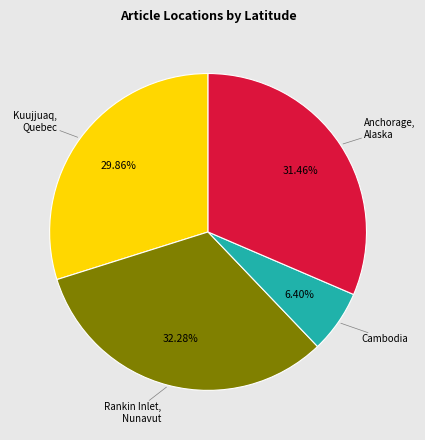

Approximately how many times larger is the value at Kuujjuaq, Quebec compared to Anchorage, Alaska?

0.9